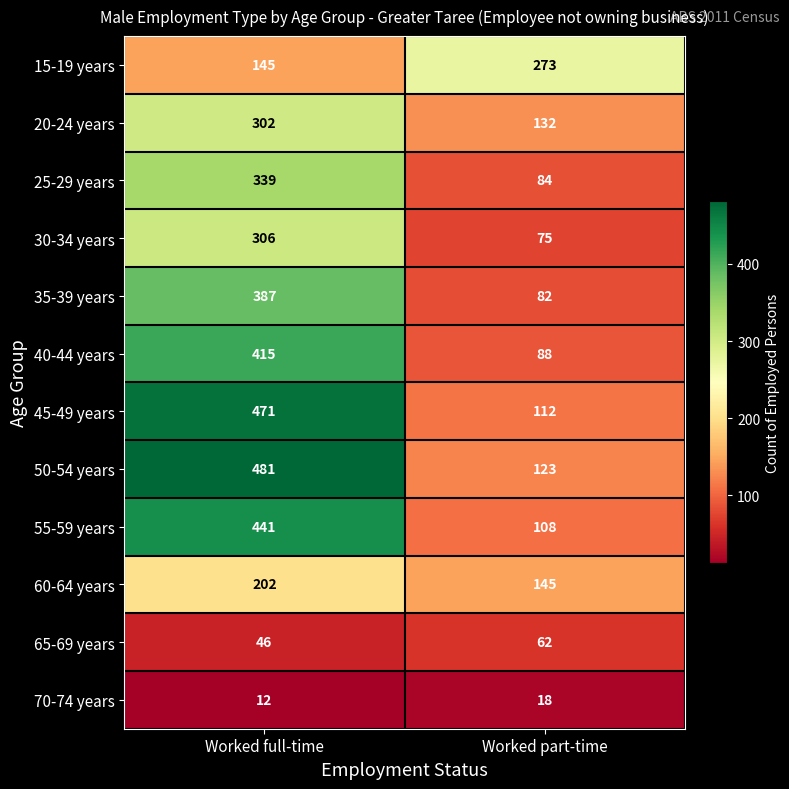

Which series has the largest total across all categories?

50-54 years